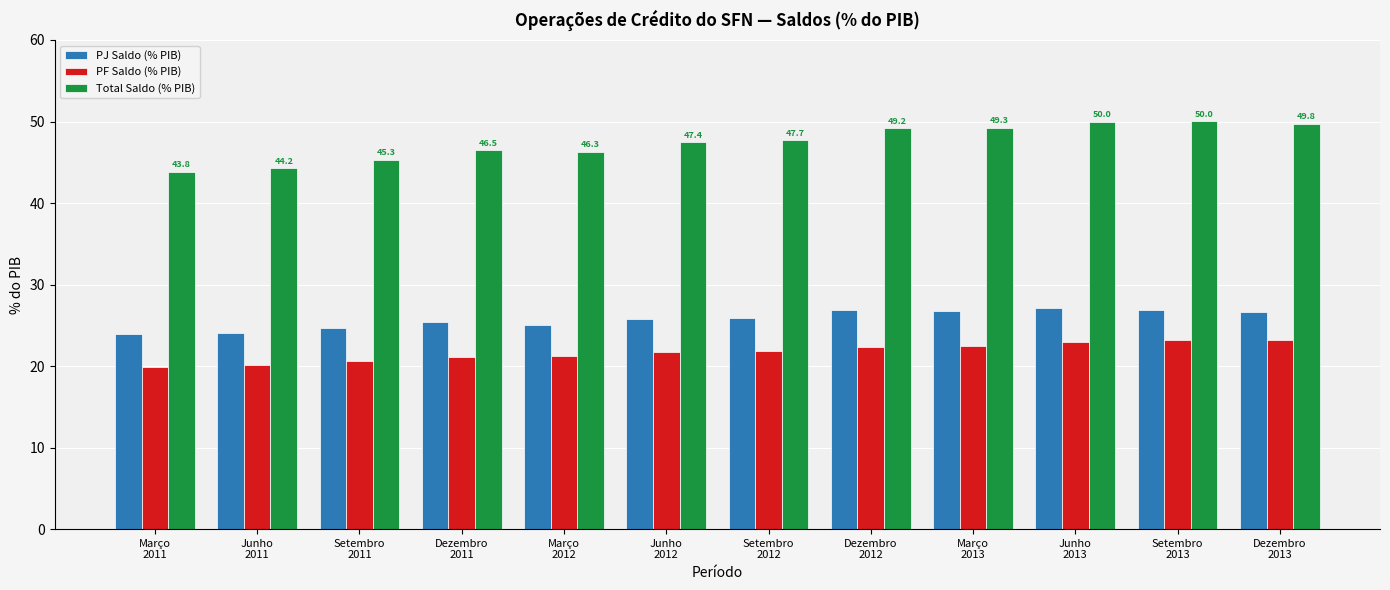

Which series has the widest spread of values?

Total Saldo (% PIB)